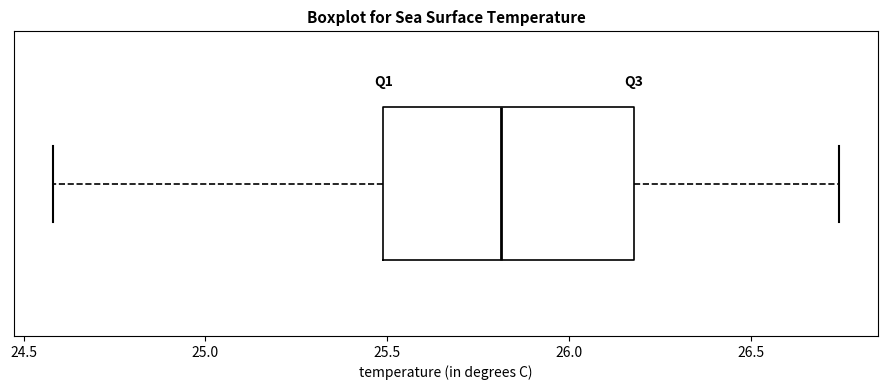

Where does the median line of the box sit on the x-axis? The values are not printed on the chart, so give them approximately, as read against the axis.

25.80